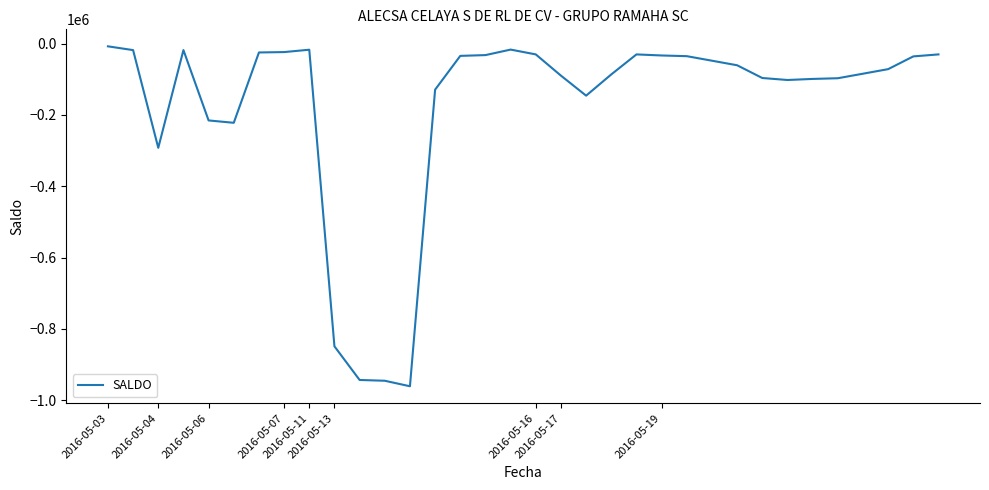

What is the smallest value displayed?

-960846.4